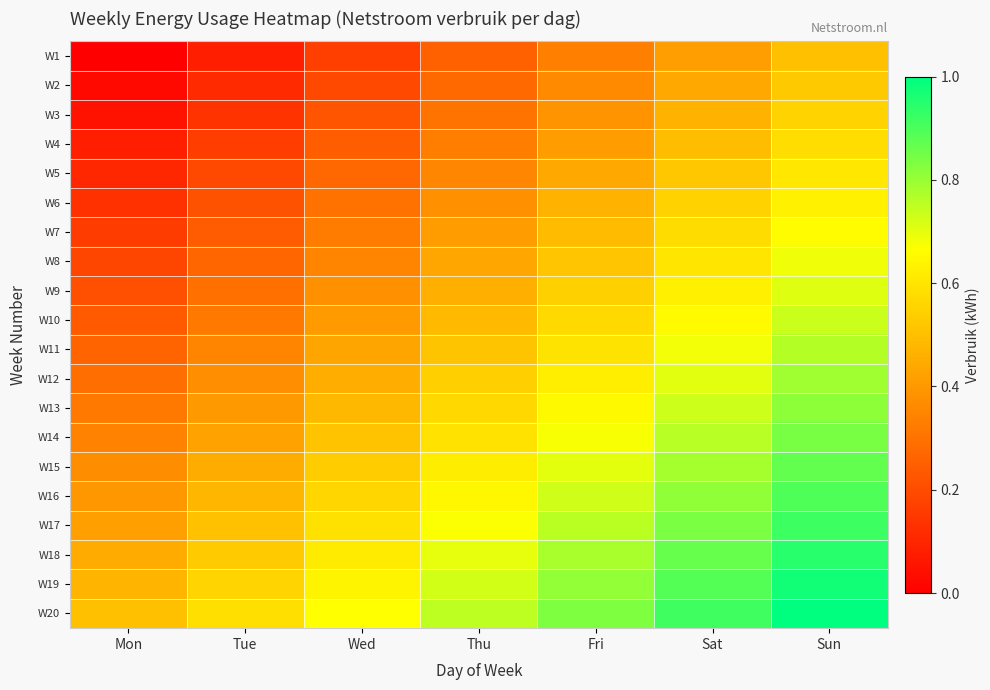

Rank the series at Fri from lowest to highest value.

W1, W2, W3, W4, W5, W6, W7, W8, W9, W10, W11, W12, W13, W14, W15, W16, W17, W18, W19, W20